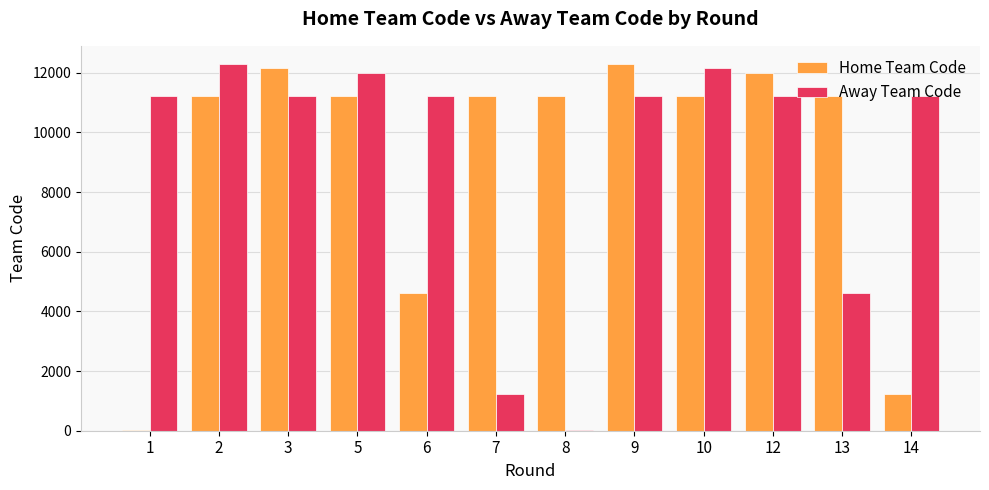

What is the maximum value for Away Team Code?

12288